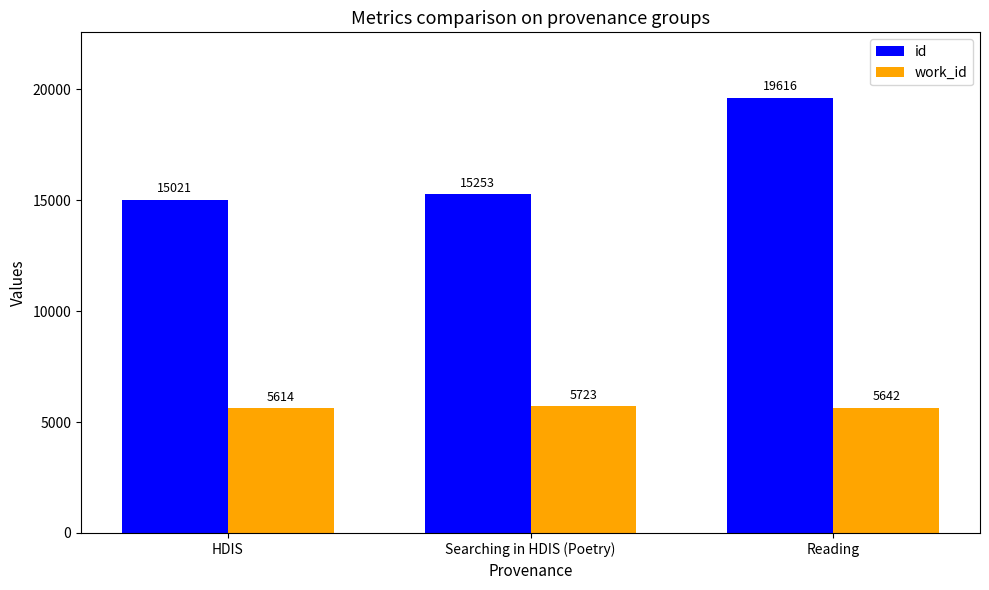

Is it true that id equals 15253 at Searching in HDIS (Poetry)?

True